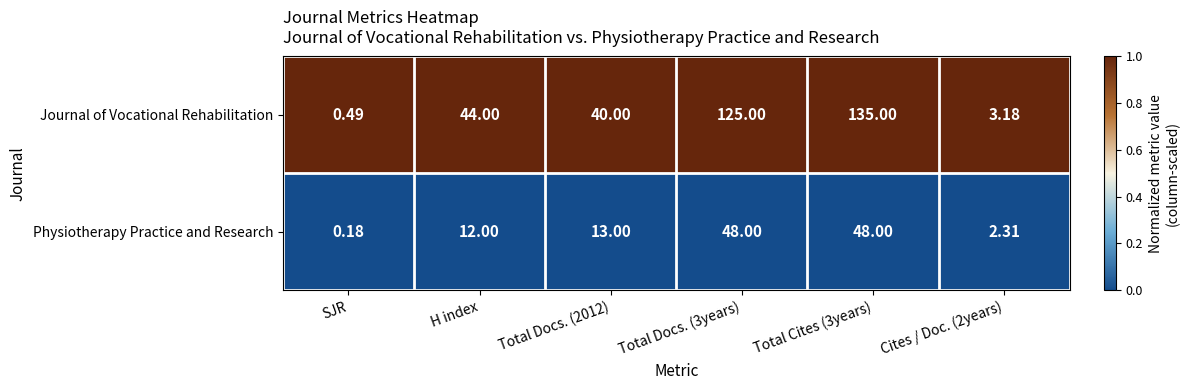

At which category does the chart reach its peak across all series?

Total Cites (3years)